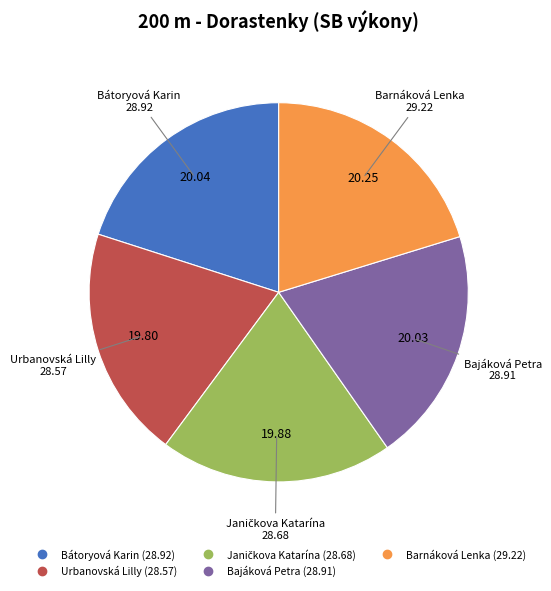

Is there a majority slice in this chart?

No